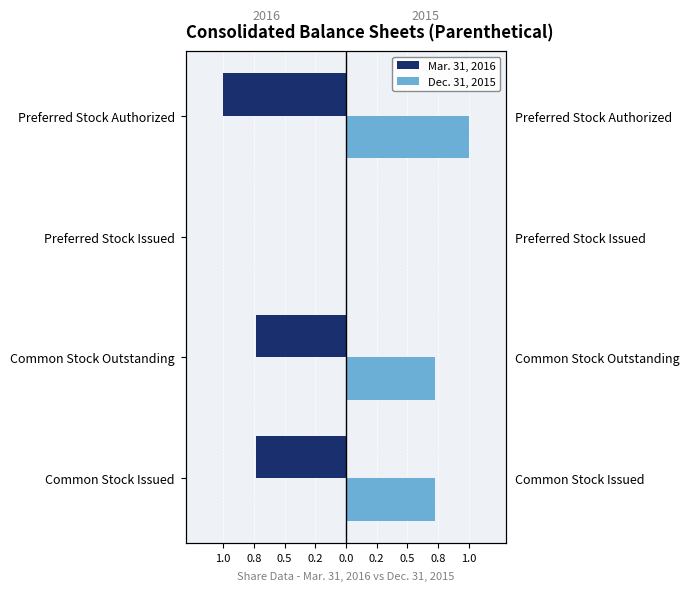

What are all the series names shown in the legend?

Mar. 31, 2016, Dec. 31, 2015